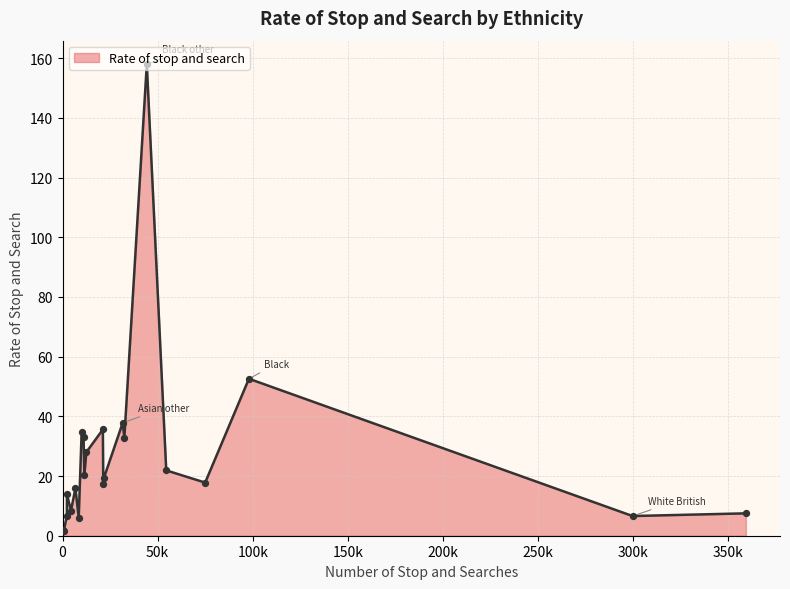

What is the maximum value shown in the chart?

158.0